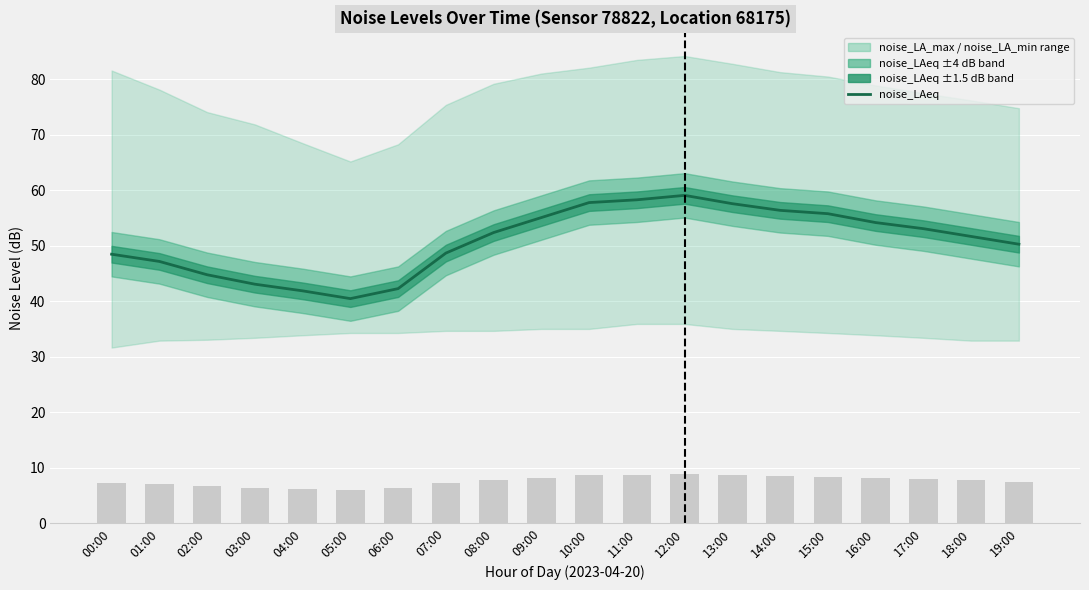

Between 00:00 and 18:00, which series saw the biggest shift?

noise_LAeq